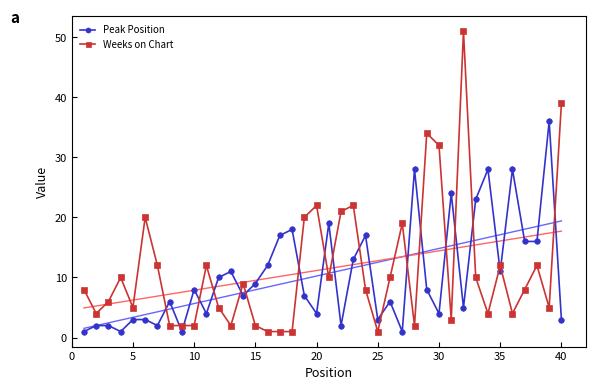

True or false: Weeks on Chart and Peak Position intersect in this chart.

True